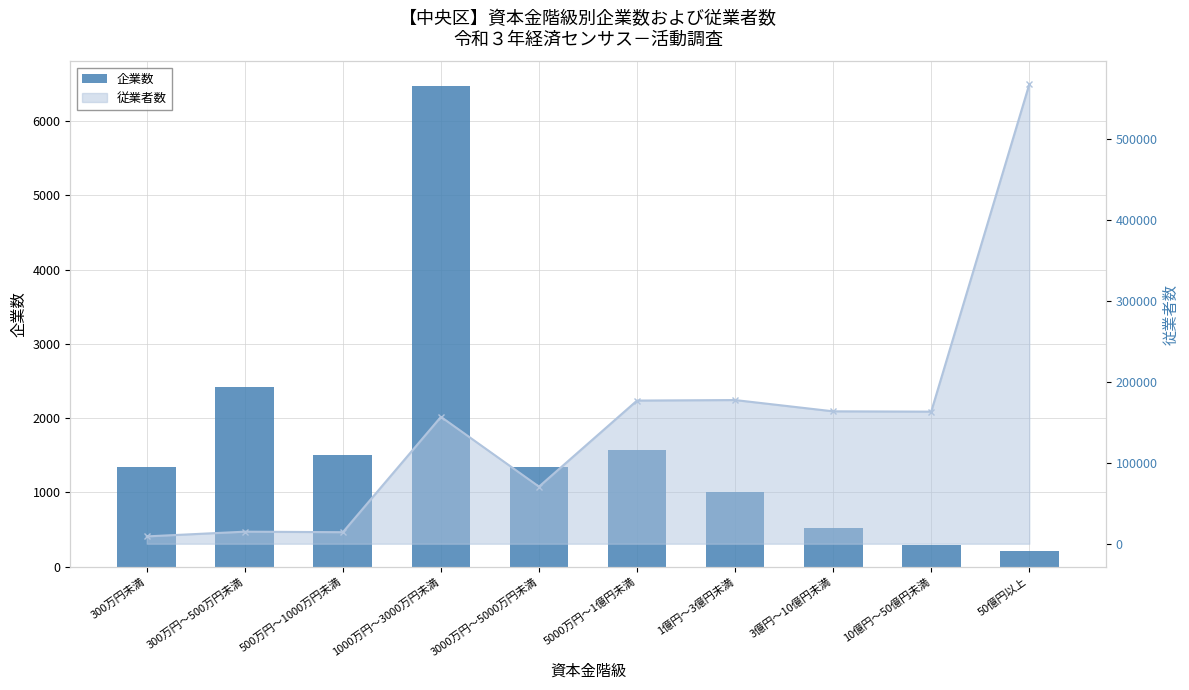

What position from the left is 50億円以上?

10